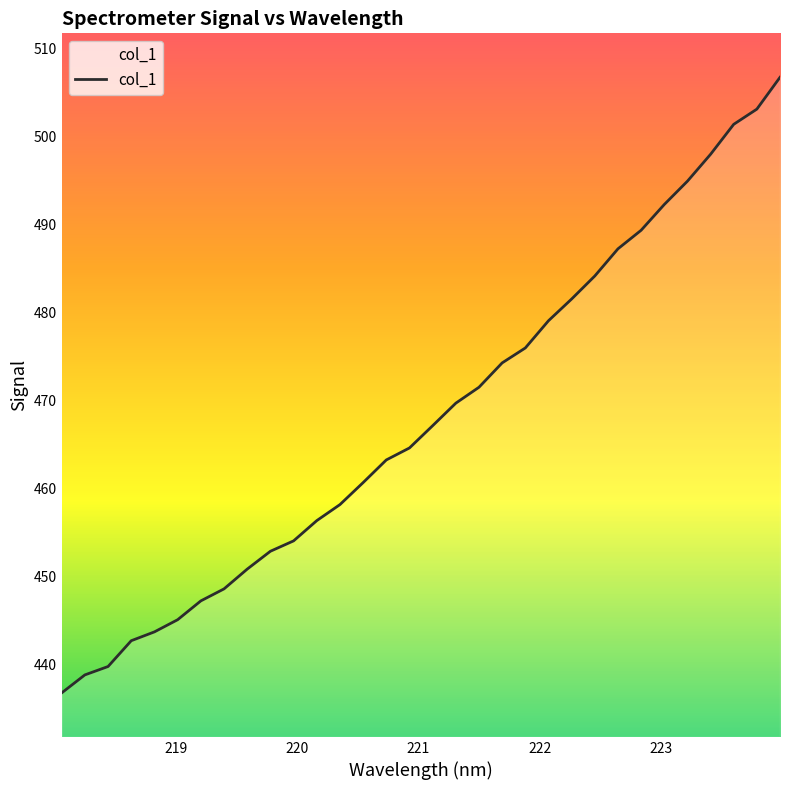

What is the difference between the maximum and minimum values?

70.0